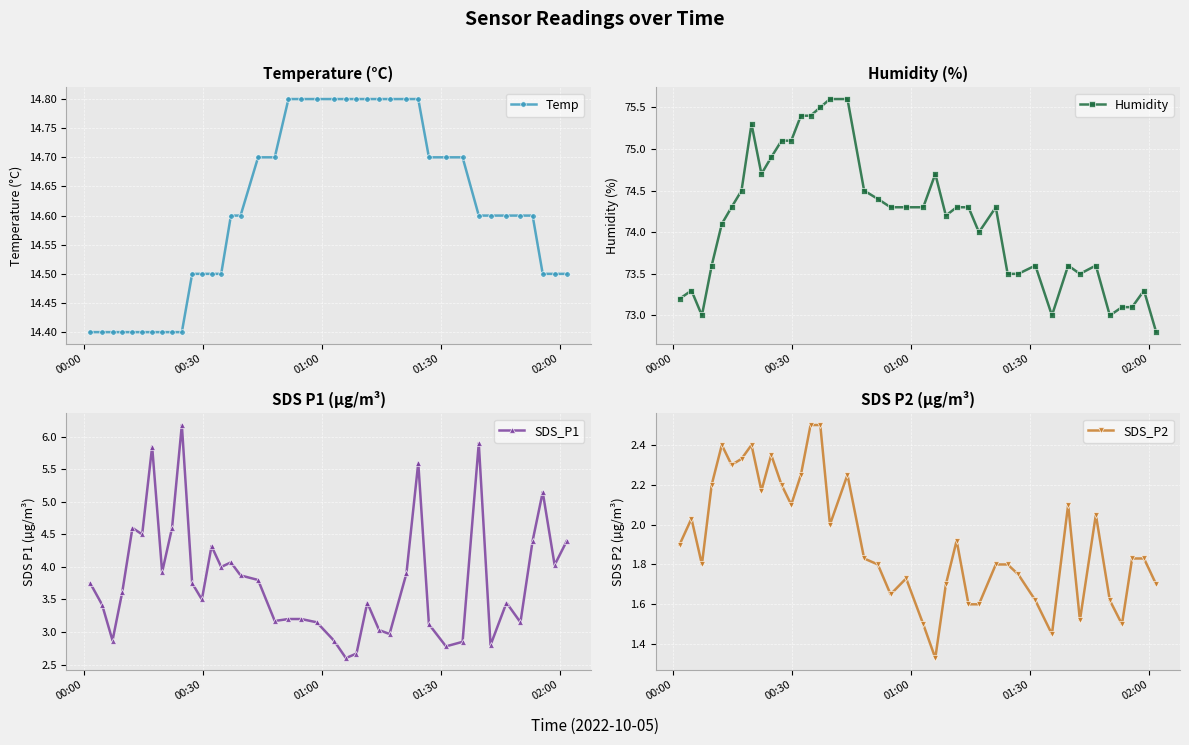

How many values in the SDS_P1 series are below 3?

8